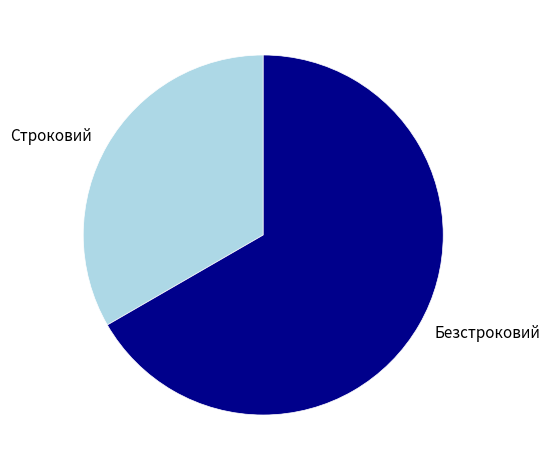

Between Строковий and Безстроковий, which is larger?

Безстроковий